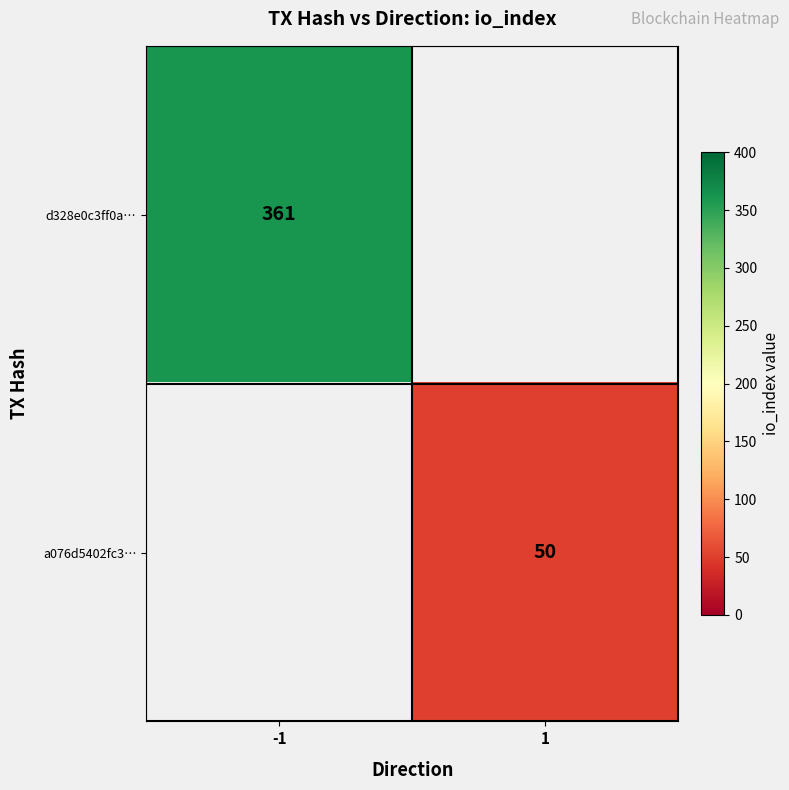

The value of a076d5402fc3… at 1 is 14. True or false?

False